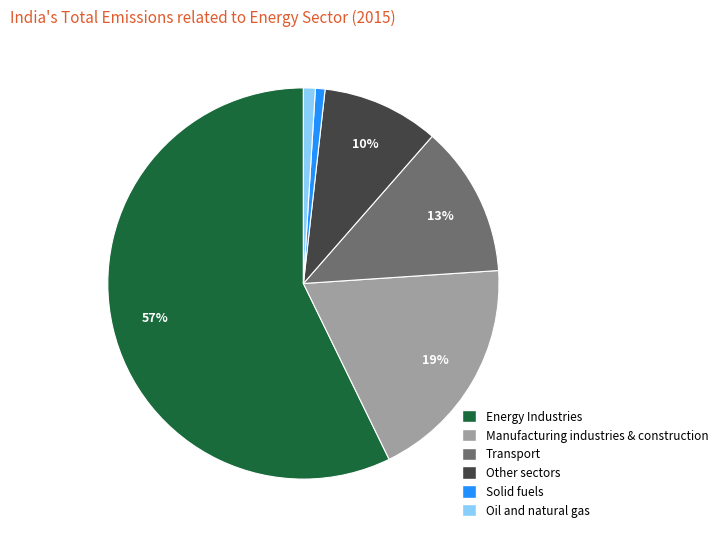

The Manufacturing industries & construction slice represents 31% of the pie. True or false?

False